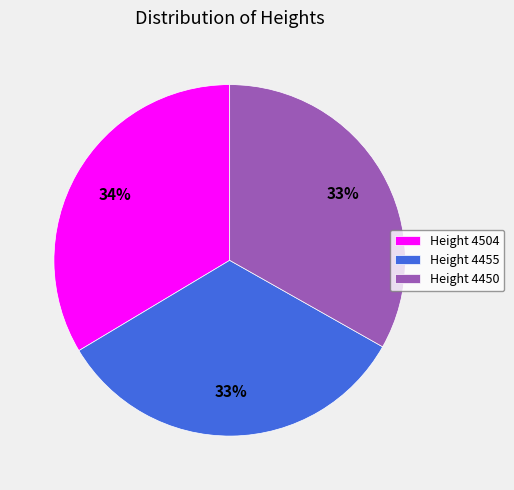

Does Height 4504 represent more than half of the total?

No